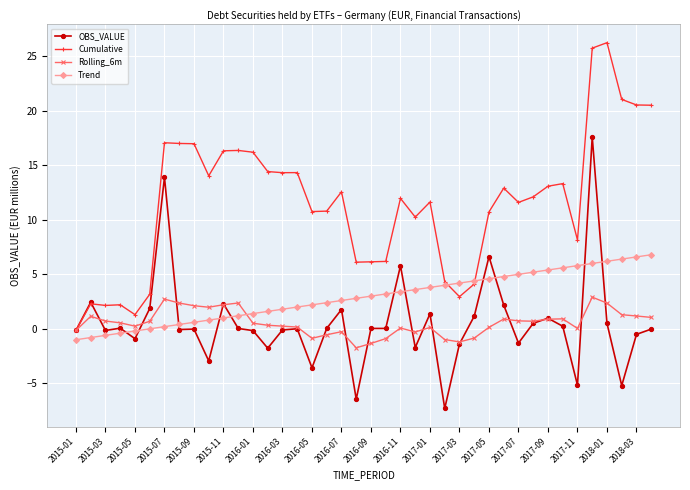

Which series has the widest spread of values?

Cumulative